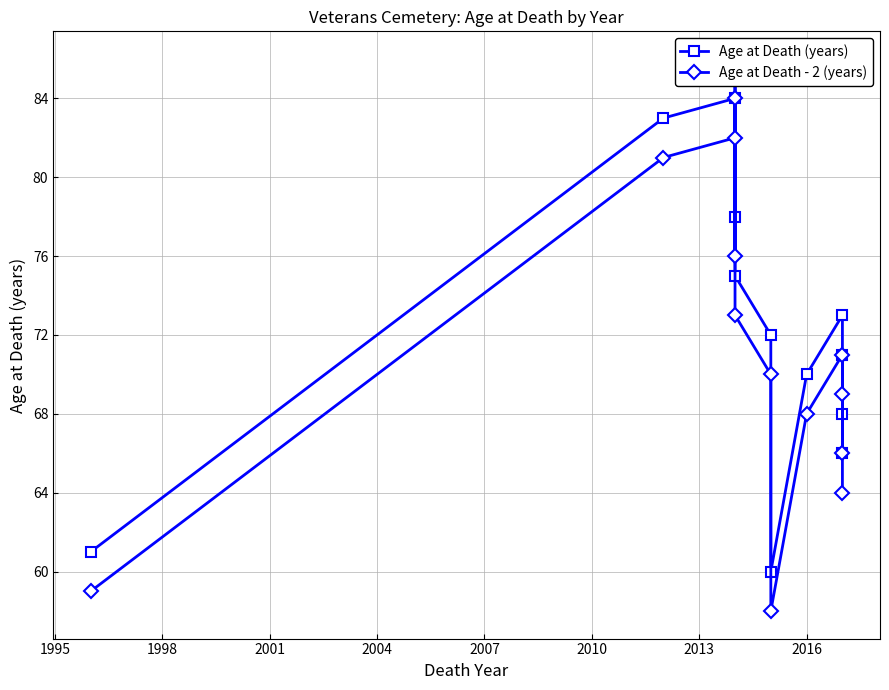

What is the value of the Age at Death - 2 (years) point at the 5th from the left?

84